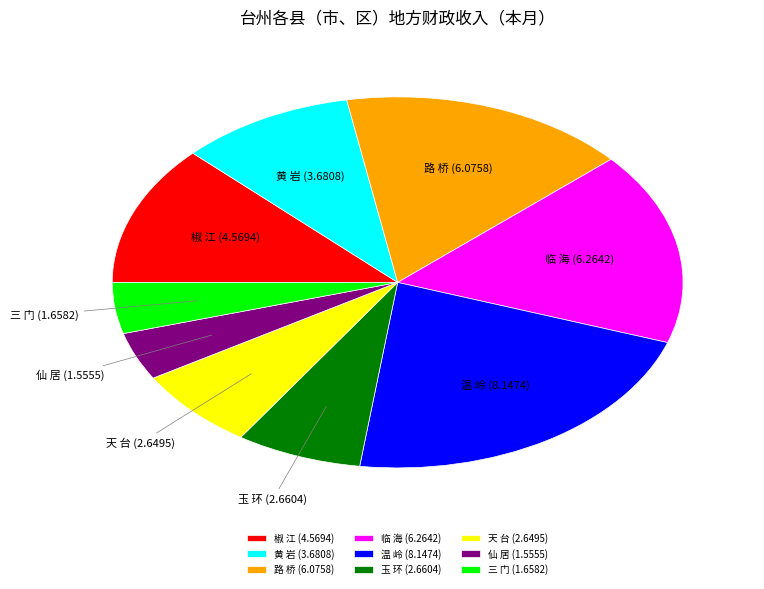

Does 椒 江 account for over 50% of the chart?

No